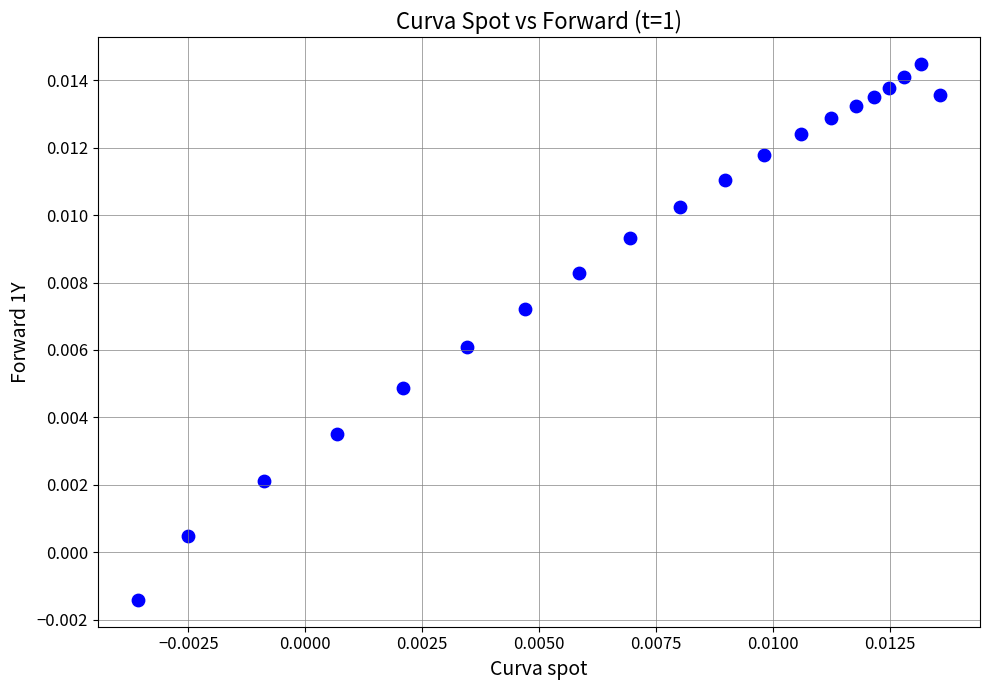

How many data points are displayed?

20